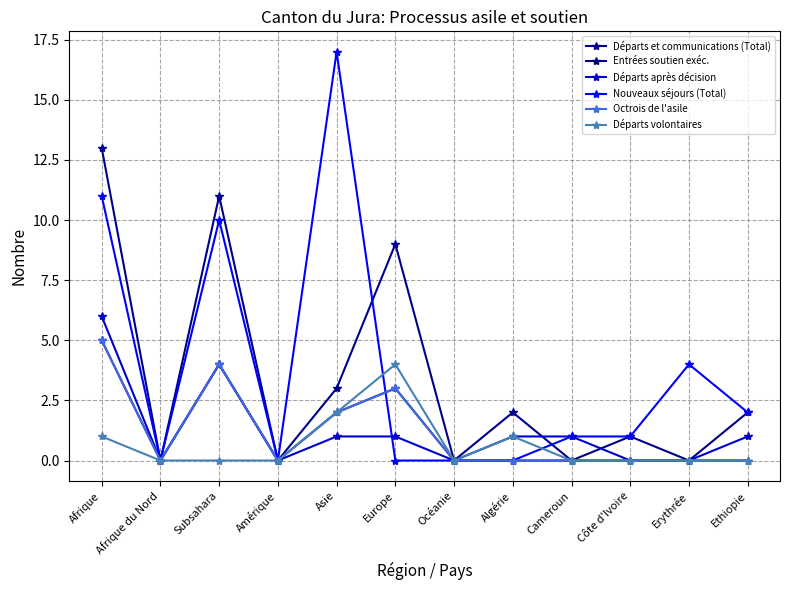

Which series has the largest total across all categories?

Nouveaux séjours (Total)